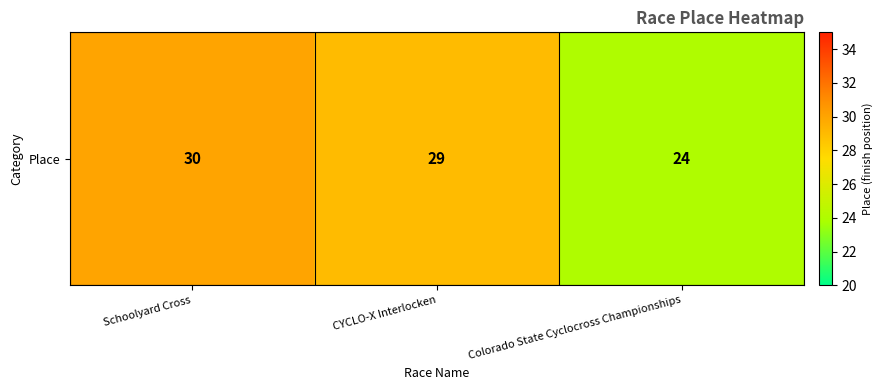

Rank the categories by value from highest to lowest.

Schoolyard Cross, CYCLO-X Interlocken, Colorado State Cyclocross Championships